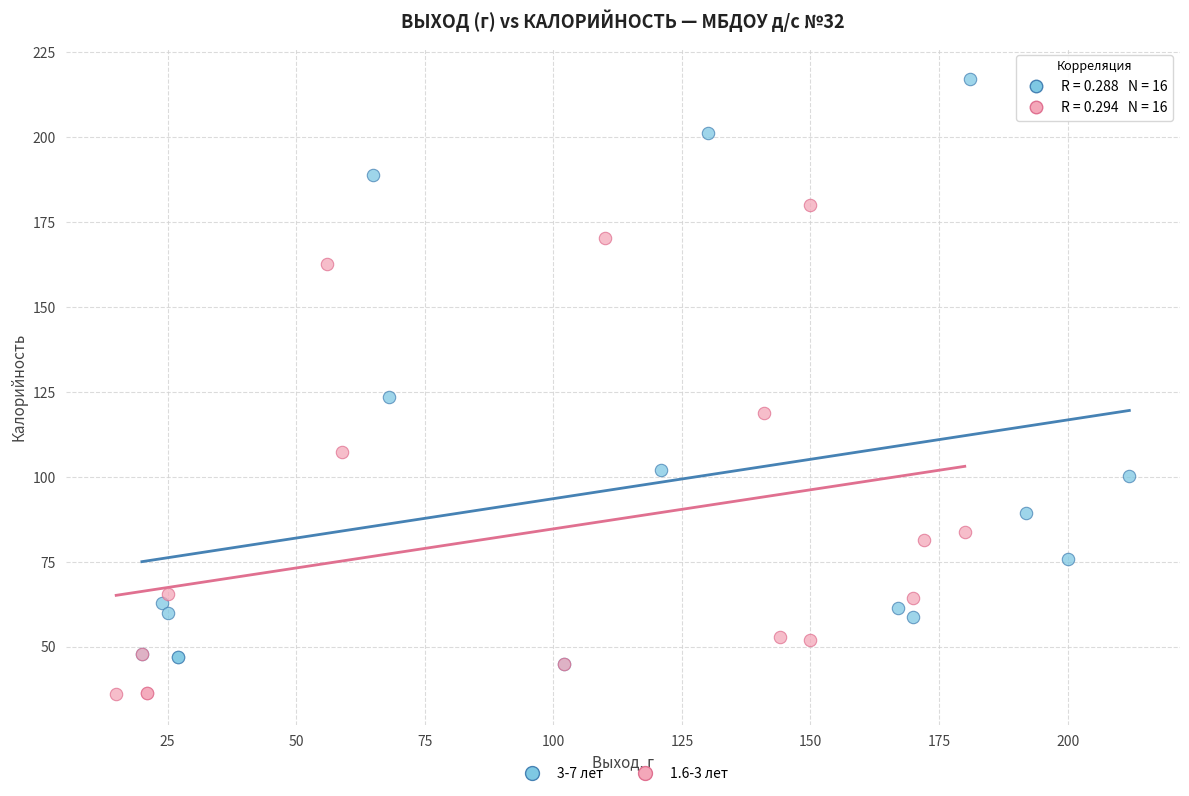

Which series has the widest spread of Y values?

3-7 лет